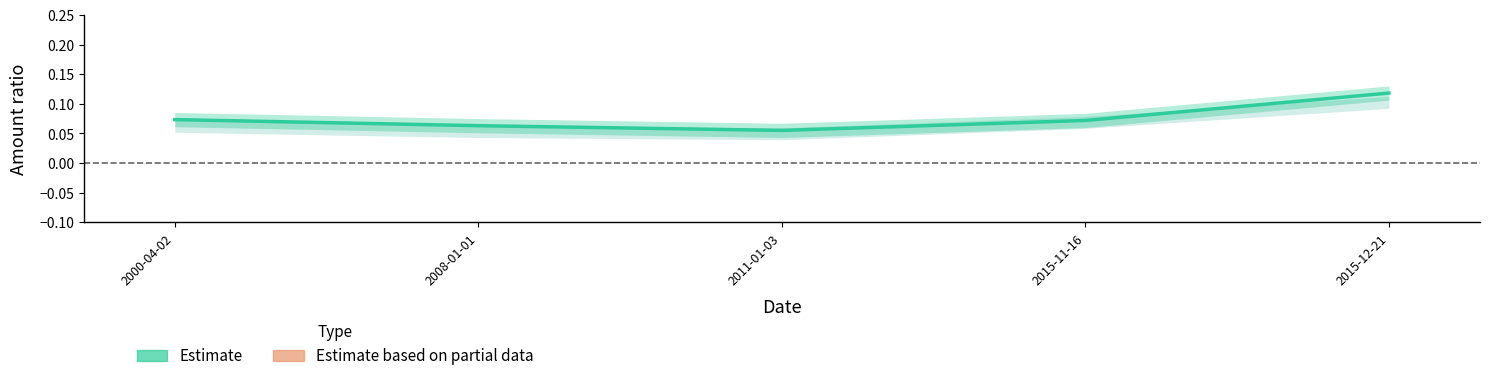

Which has a higher value, 2015-12-21 or 2011-01-03?

2015-12-21